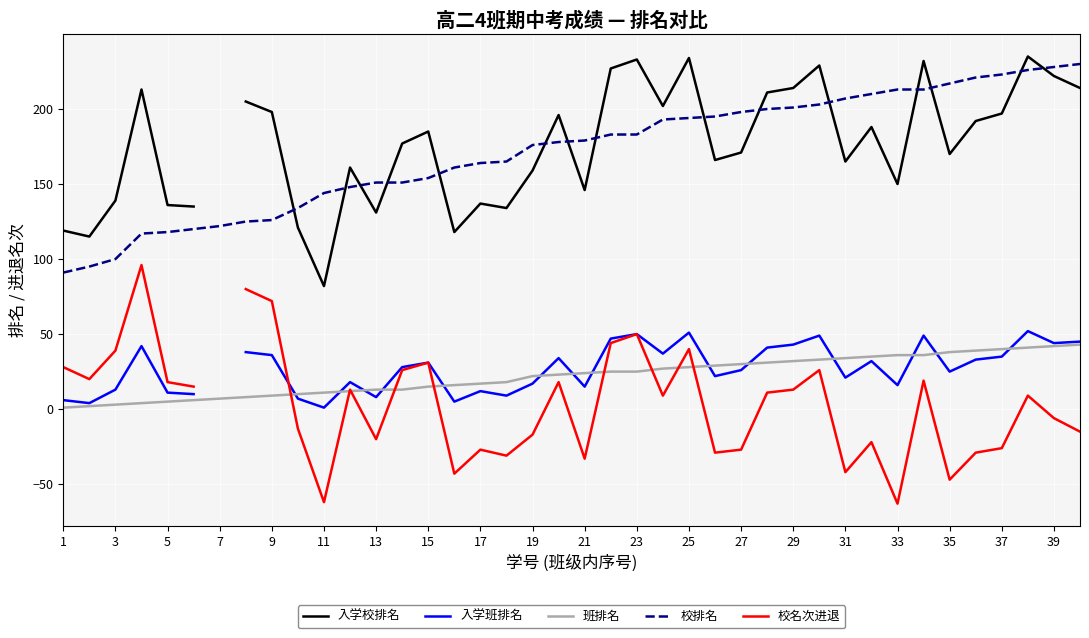

Read the 校排名 value at 13.

151